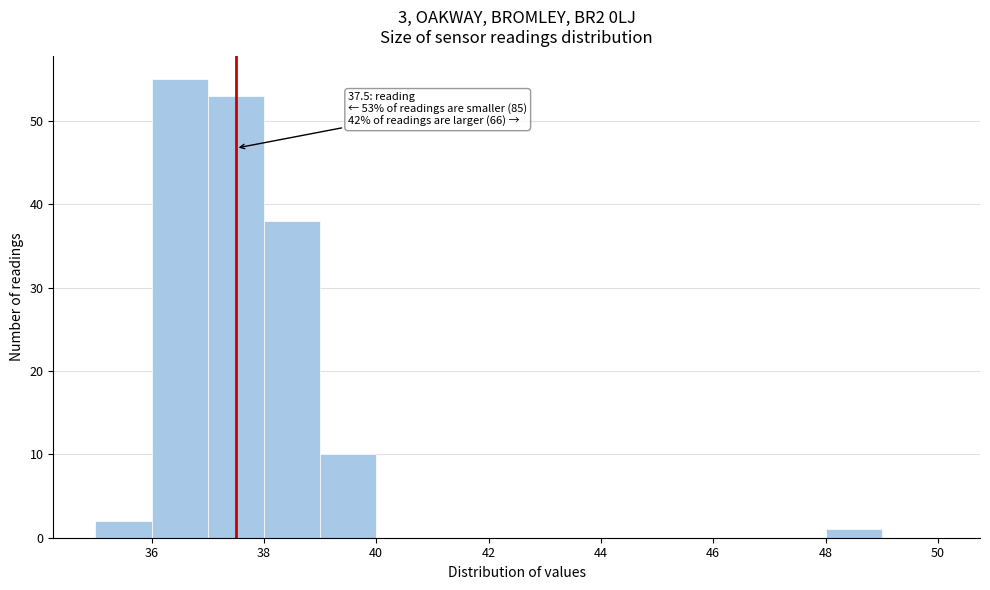

Over which range of the x-axis is the bar tallest?

36 to 37